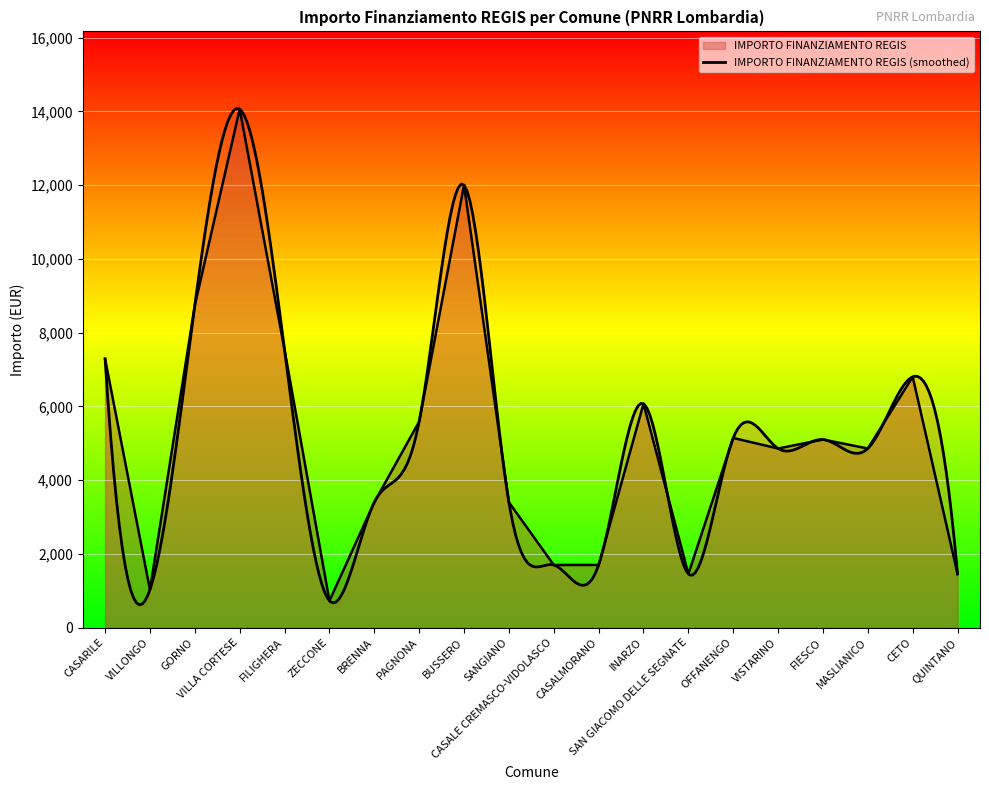

What is the sum of the values at VILLA CORTESE and CASARILE?

21353